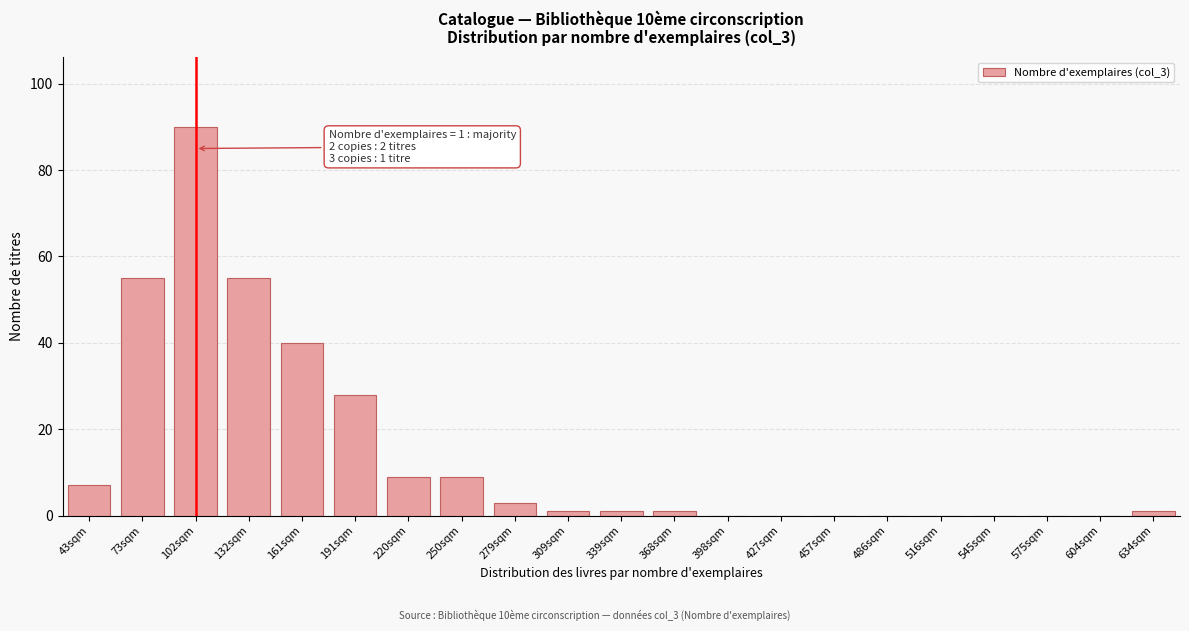

Reading right to left, extract all data points from this chart.

634sqm=1	604sqm=0	575sqm=0	545sqm=0	516sqm=0	486sqm=0	457sqm=0	427sqm=0	398sqm=0	368sqm=1	339sqm=1	309sqm=1	279sqm=3	250sqm=9	220sqm=9	191sqm=28	161sqm=40	132sqm=55	102sqm=90	73sqm=55	43sqm=7